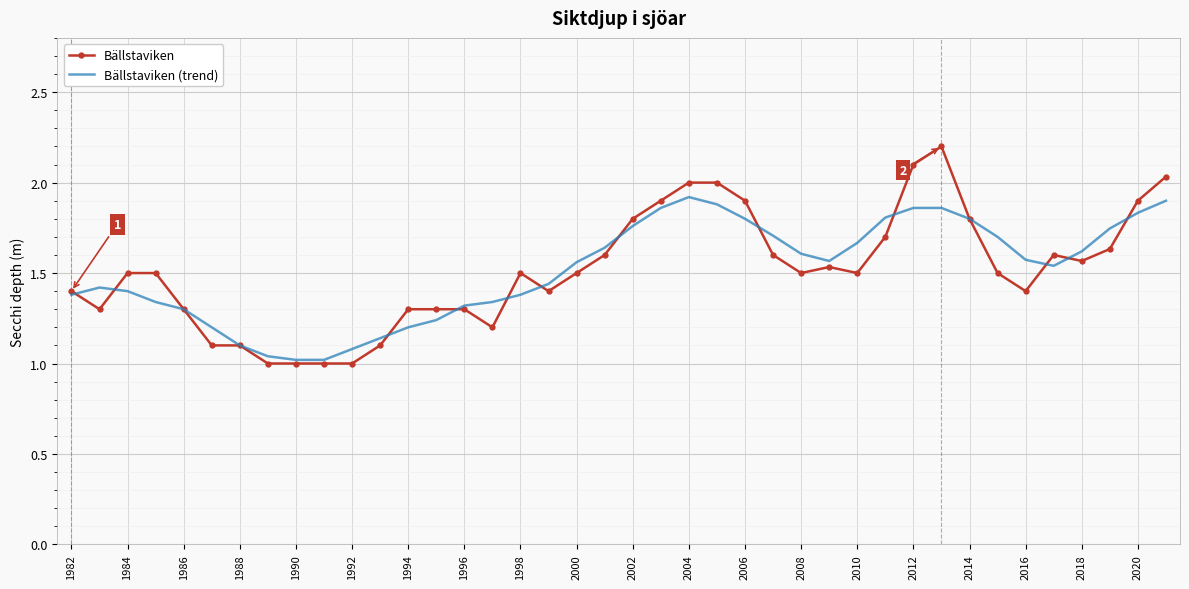

What are all the series names shown in the legend?

Bällstaviken, Bällstaviken (trend)